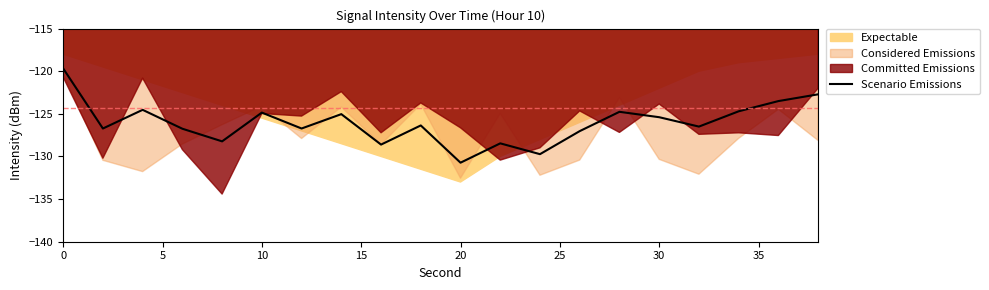

The chart shows a value of -126.7 at 15. True or false?

True